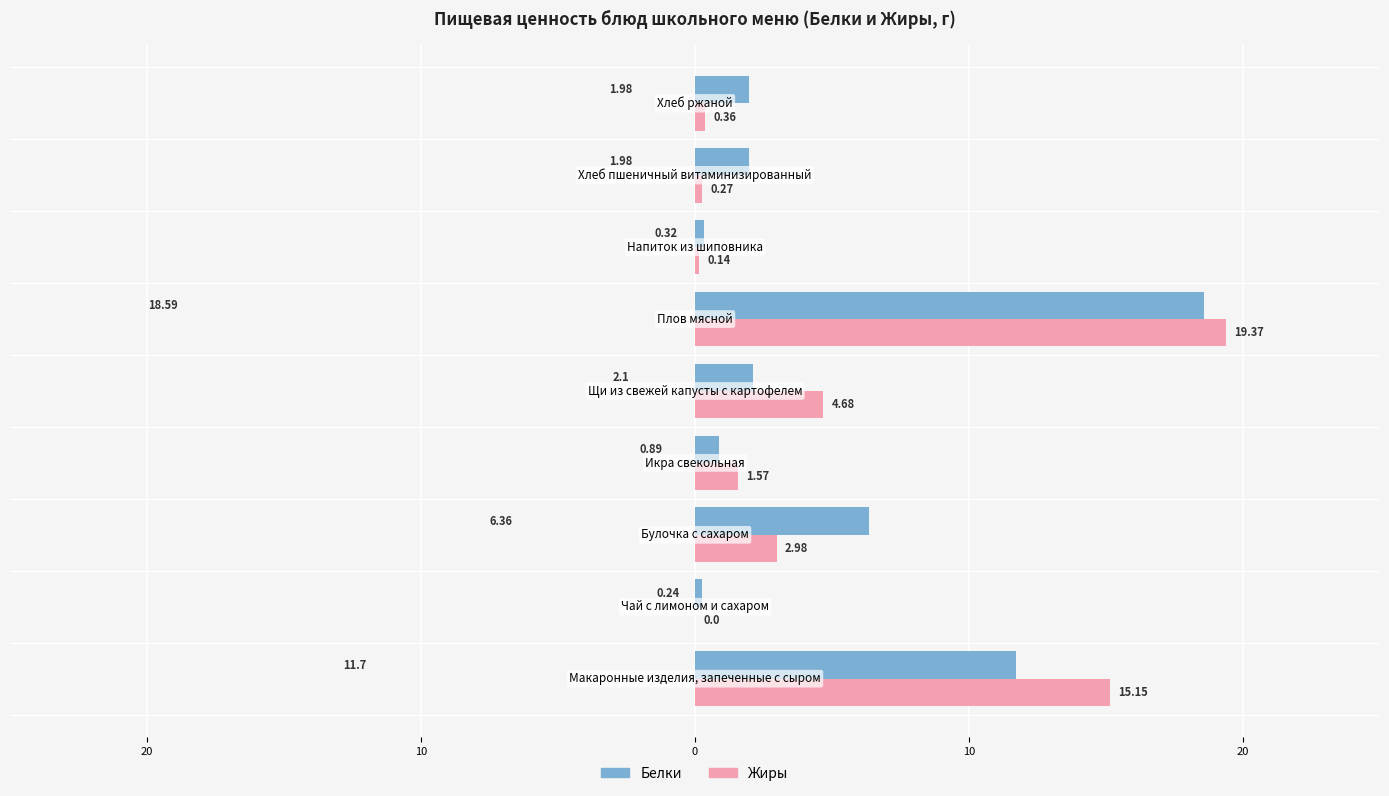

What are all the series names shown in the legend?

Белки, Жиры